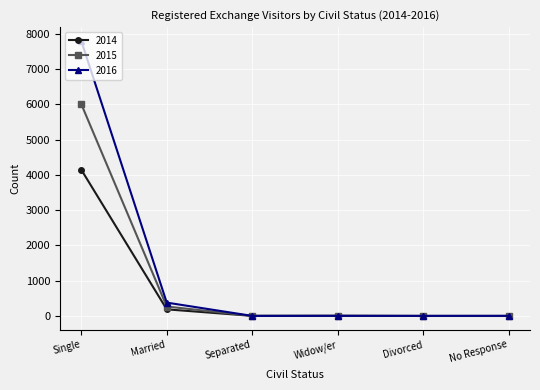

Rank the series by their average value, from highest to lowest.

2016, 2015, 2014